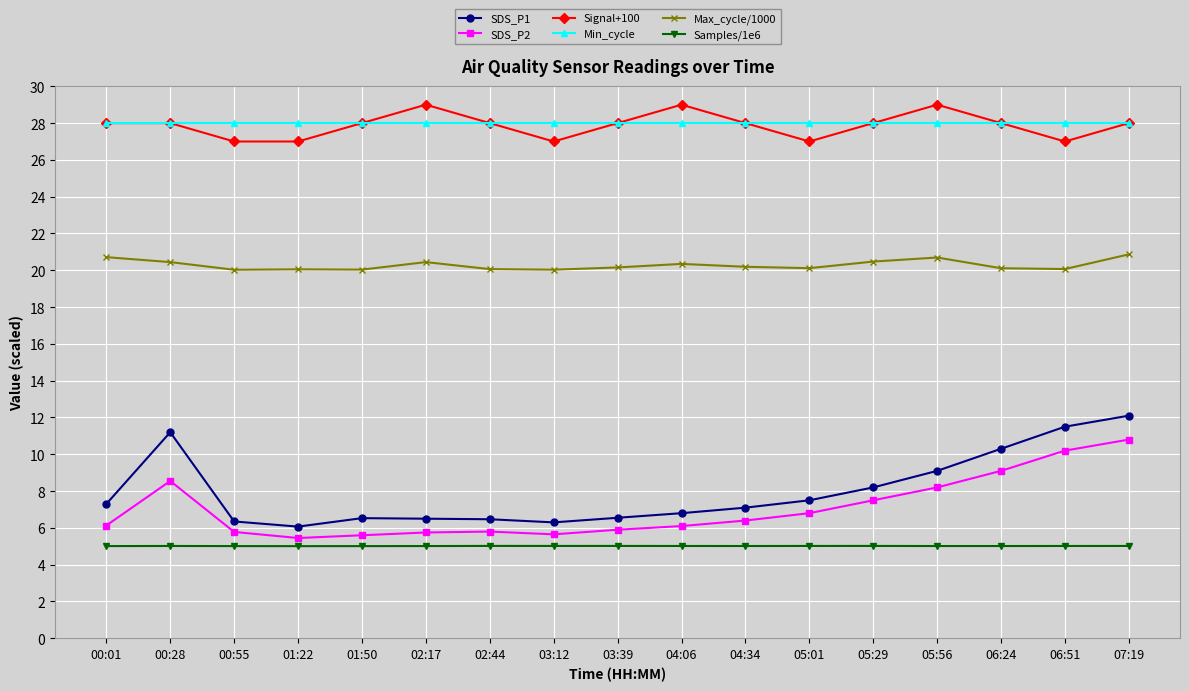

Rank the series by their maximum value, from lowest to highest.

Samples/1e6, SDS_P2, SDS_P1, Max_cycle/1000, Min_cycle, Signal+100